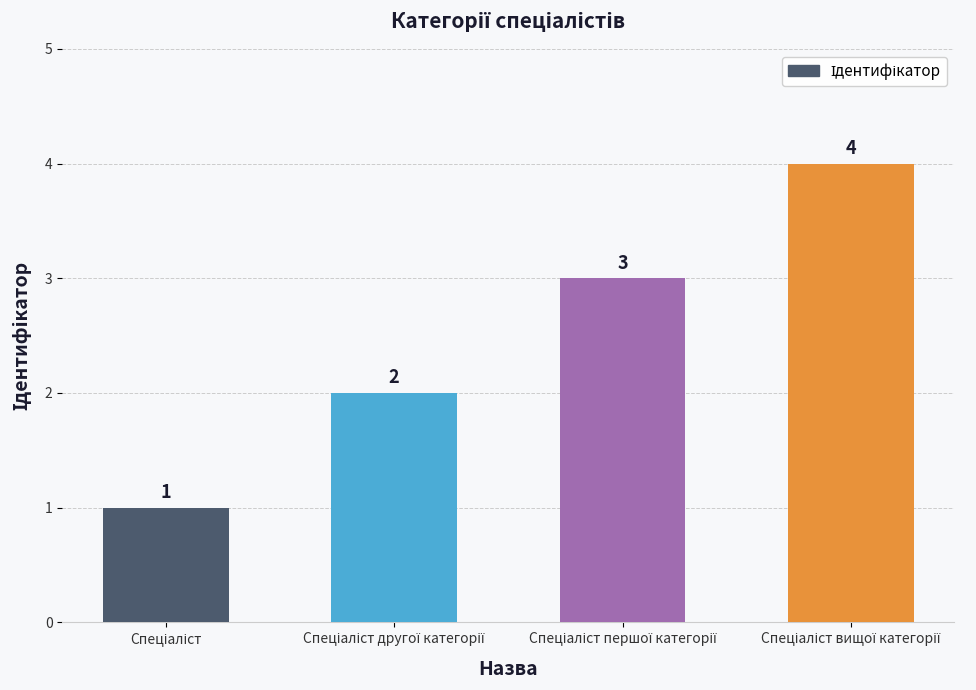

What is the maximum value shown in the chart?

4